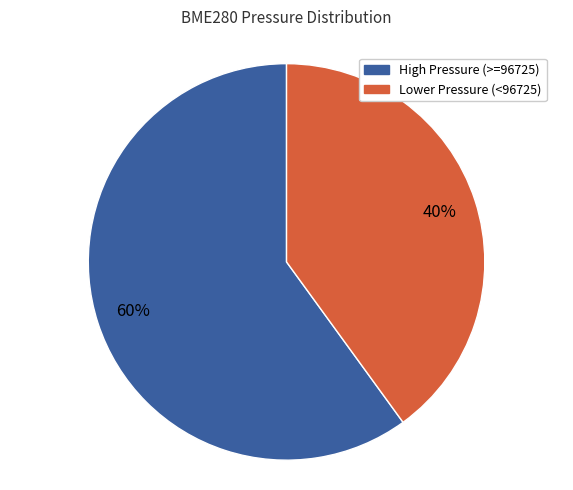

To the nearest percent, what is the average slice percentage?

50%